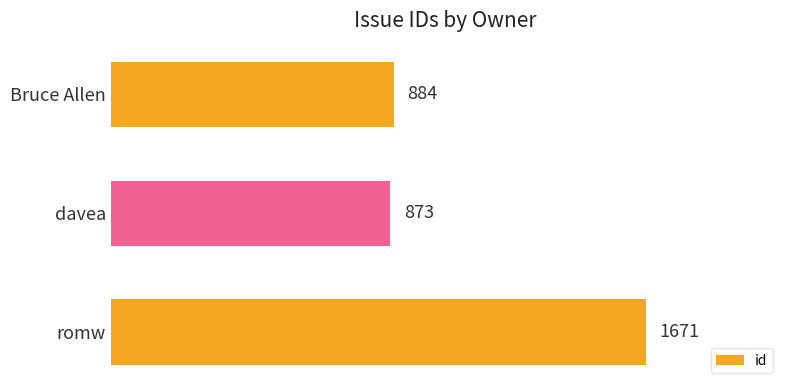

What is the difference between the maximum and second lowest values?

787